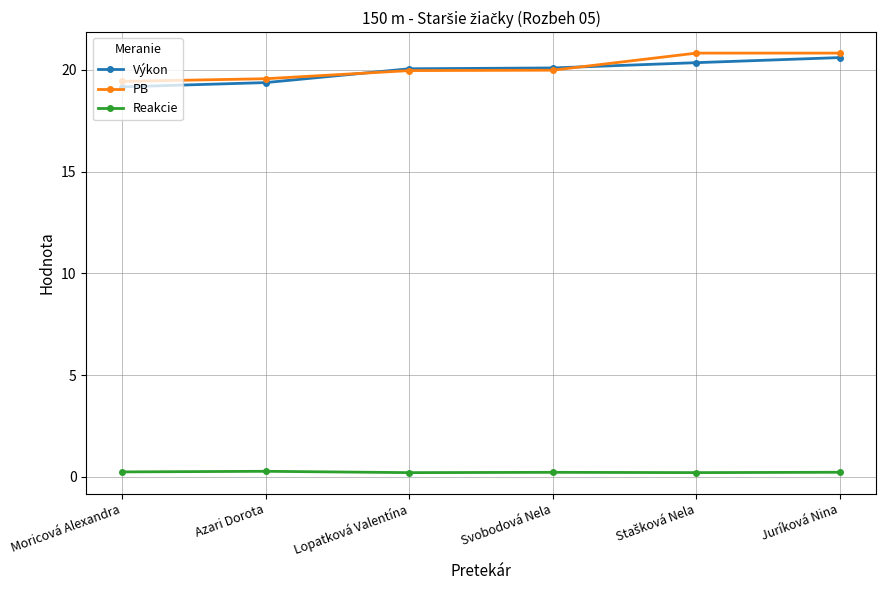

What position from the left is Svobodová Nela?

4